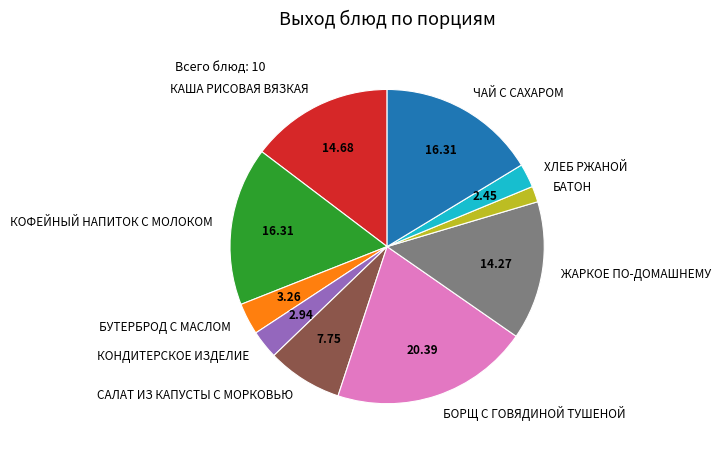

How many segments does this pie chart have?

10